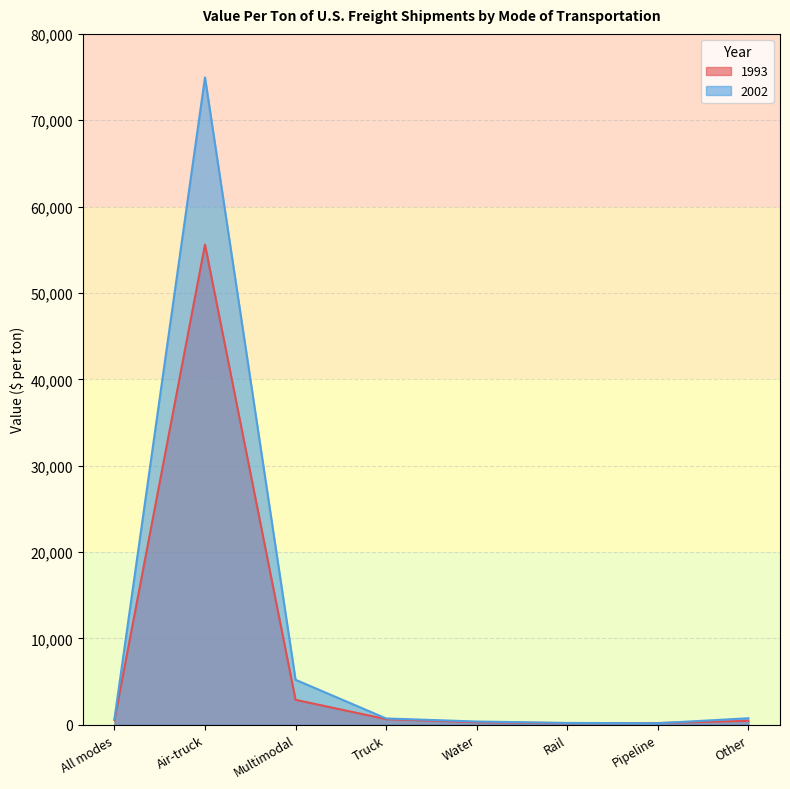

What is the value of the 2002 point at the 6th from the left?

205